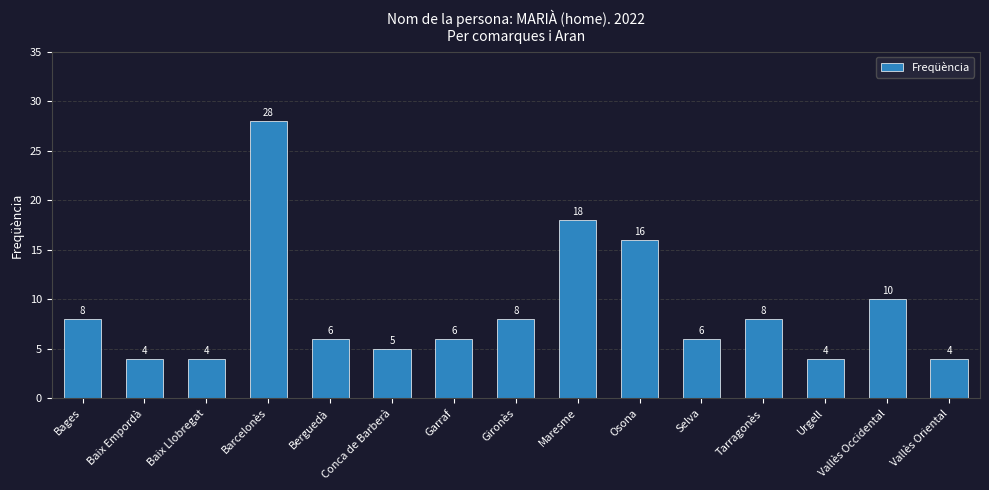

Is it true that the value at Vallès Oriental is 4?

True